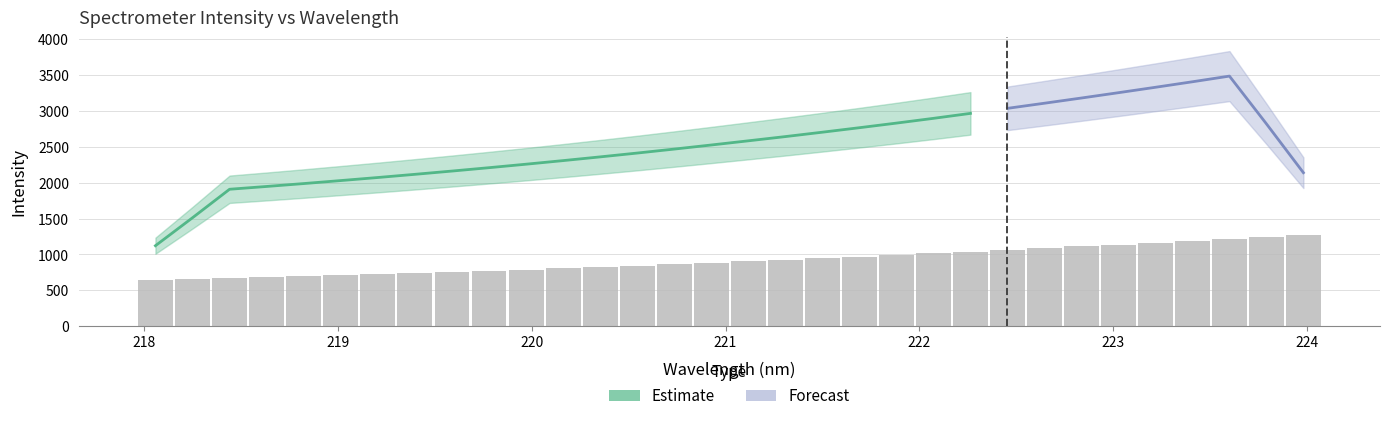

Read the value at 221.

883.2